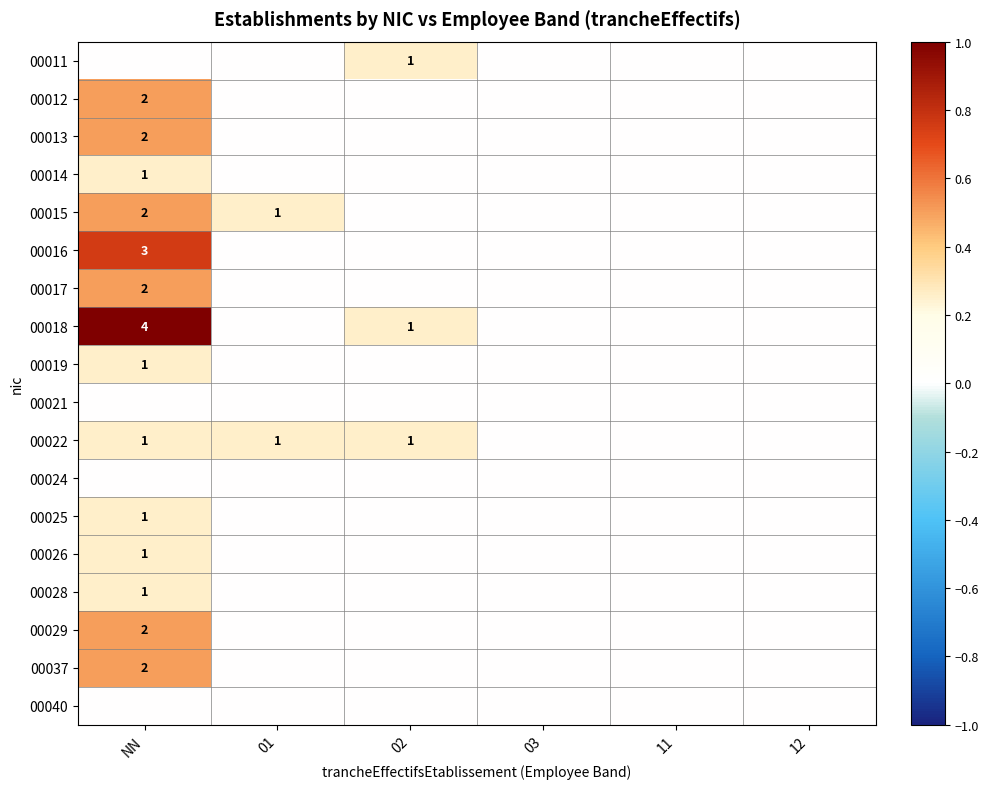

Is the value of 00012 at NN greater than the value of 00018 at NN?

No